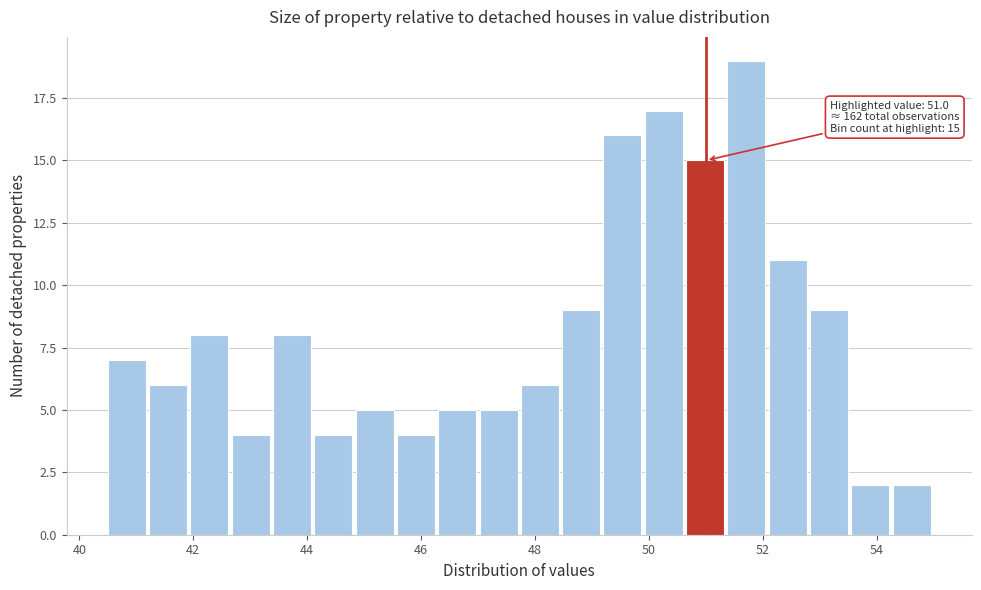

Around what value on the x-axis is the tallest bar? Give the approximate position of its centre, as read against the axis.

51.8